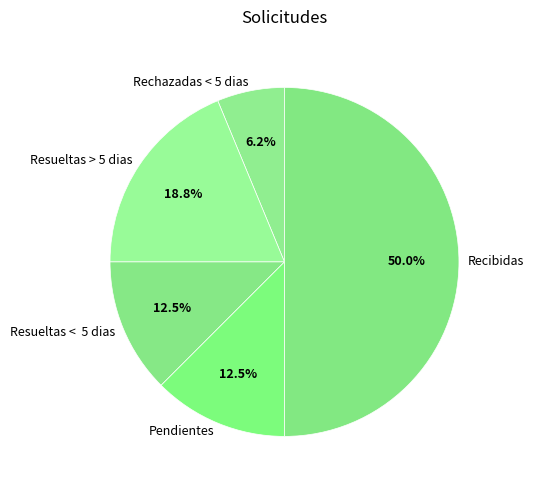

Between Resueltas < 5 dias and Rechazadas < 5 dias, which is larger?

Resueltas < 5 dias